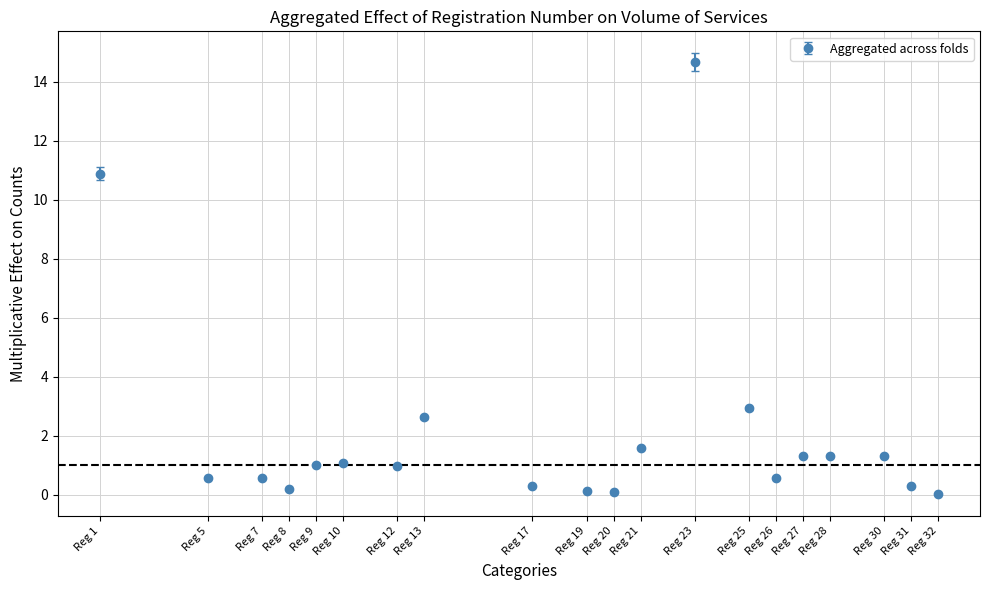

Between Reg 26 and Reg 1, which is larger?

Reg 1